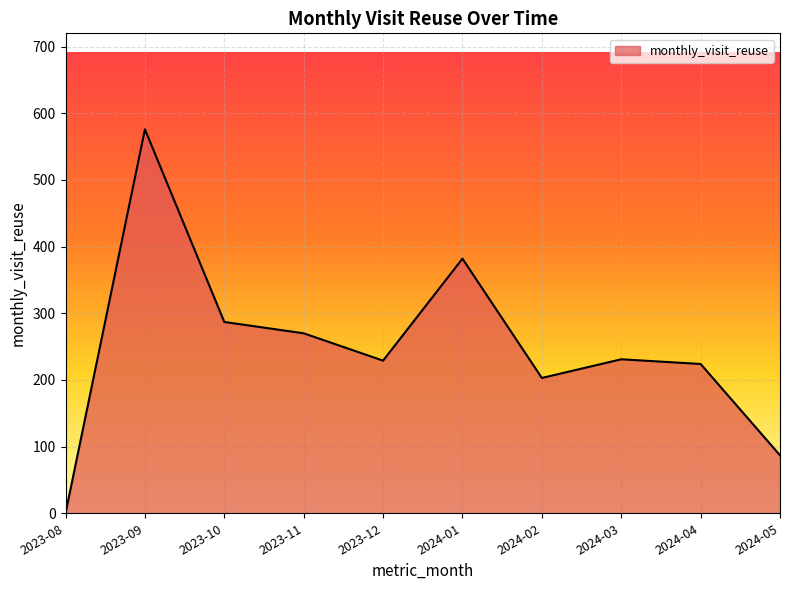

Read the value at 2023-09, to the nearest 10.

580